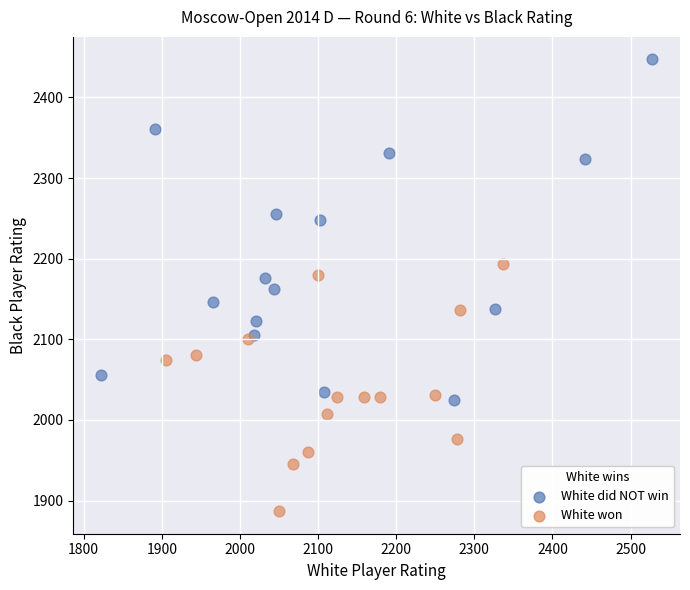

Which series reaches the minimum Y coordinate?

White won